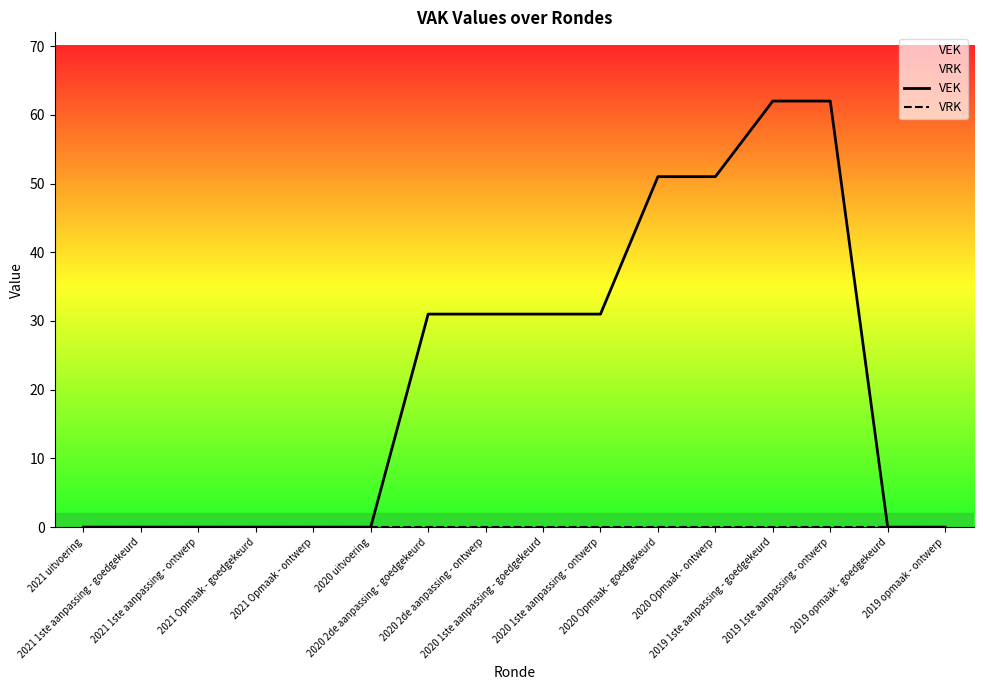

How many lines are shown in the chart?

2